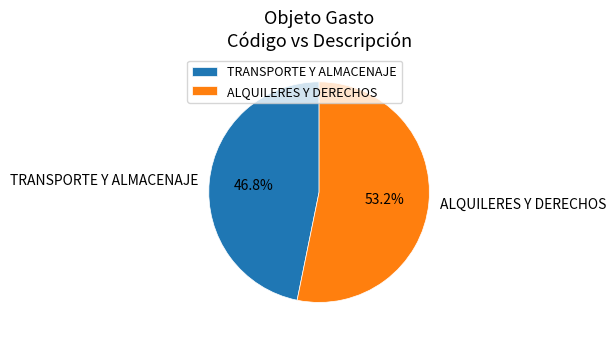

To the nearest percent, what percentage of the pie is ALQUILERES Y DERECHOS?

53%